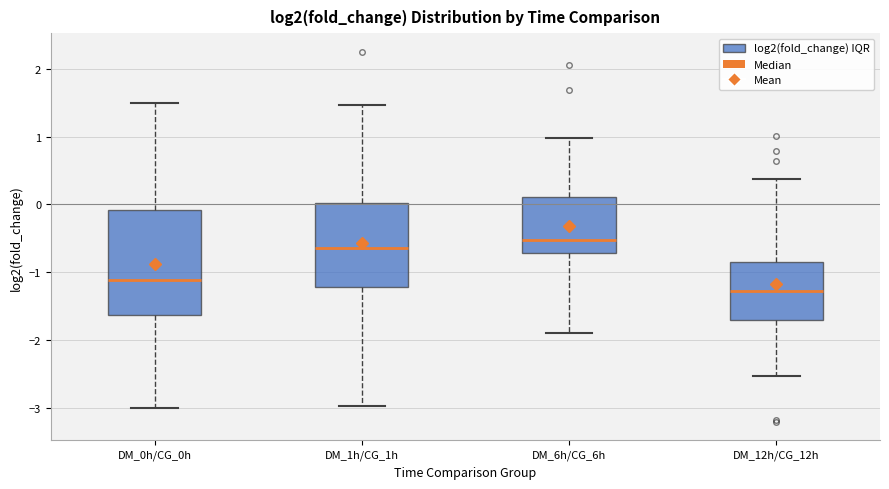

Reading left to right, read every box against the y-axis: the position of its median line, the range the box covers, and the ends of its whiskers. The values are not printed on the chart, so give them approximately, as read against the axis.

DM_0h/CG_0h: median -1.1, box -1.6 to -0.1, whiskers -3.0 to 1.5
DM_1h/CG_1h: median -0.6, box -1.2 to 0.0, whiskers -3.0 to 1.5
DM_6h/CG_6h: median -0.5, box -0.7 to 0.1, whiskers -1.9 to 1.0
DM_12h/CG_12h: median -1.3, box -1.7 to -0.8, whiskers -2.5 to 0.4